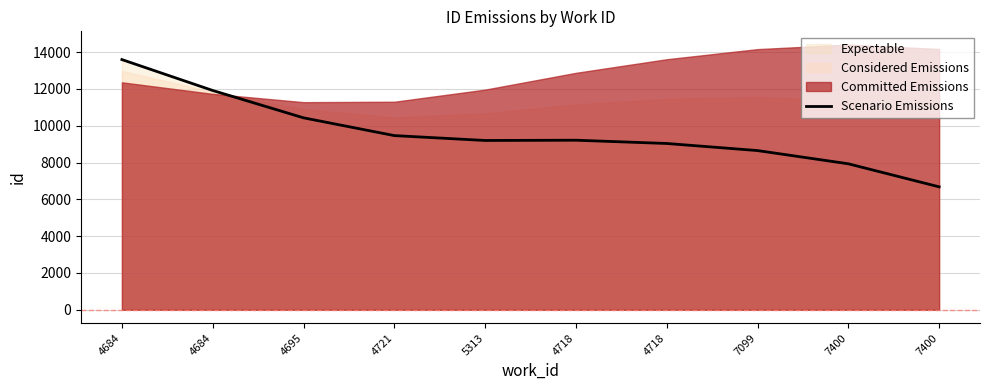

True or false: the data shows 13027.3 at 4718.

False